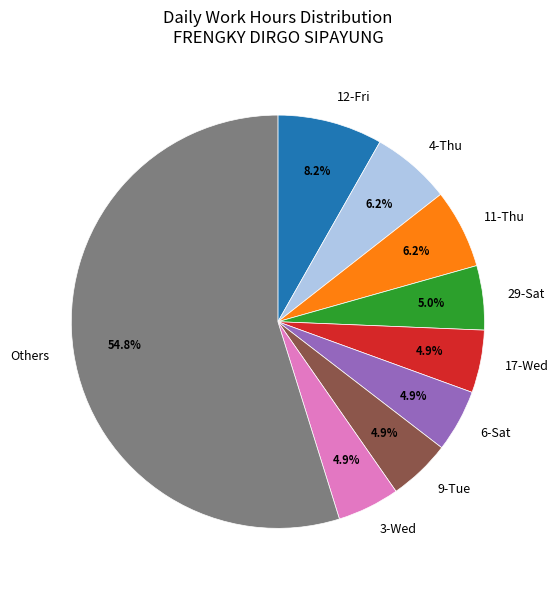

What is the largest slice in the pie chart?

Others